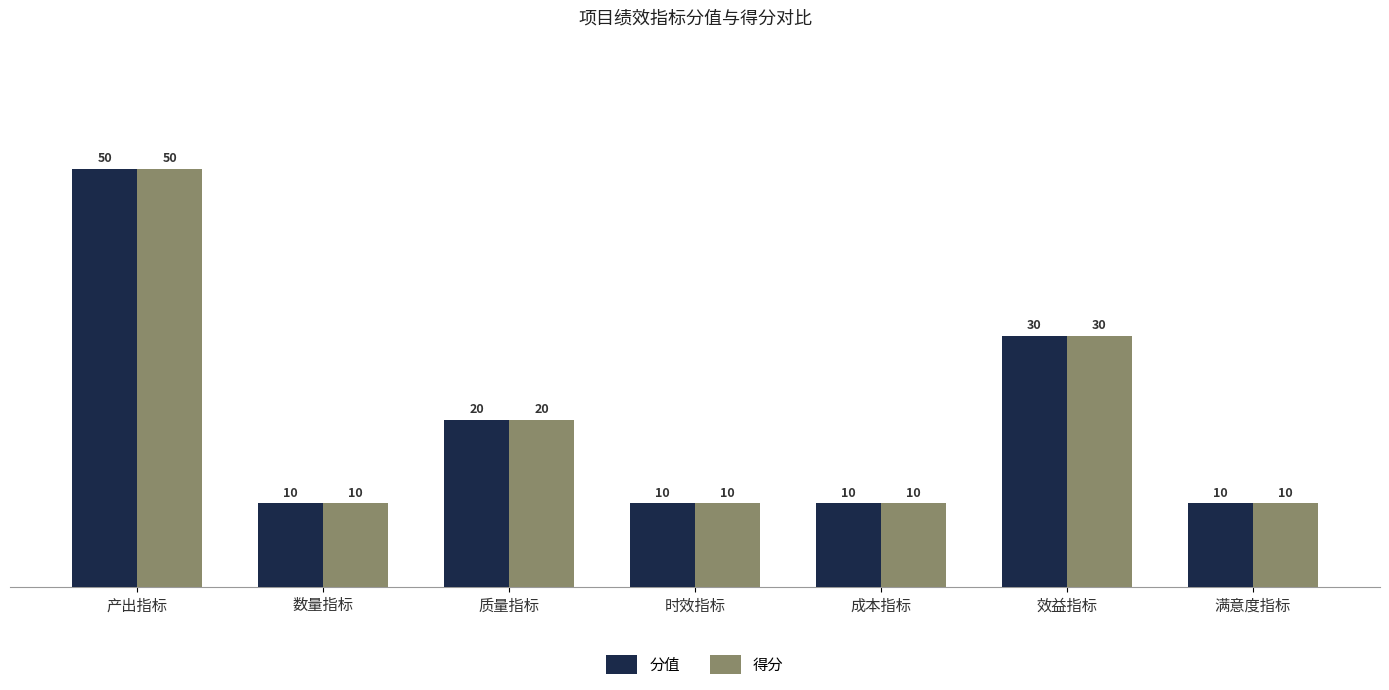

Reading left to right, list all the values displayed in this chart.

分值: 50	10	20	10	10	30	10
得分: 50	10	20	10	10	30	10